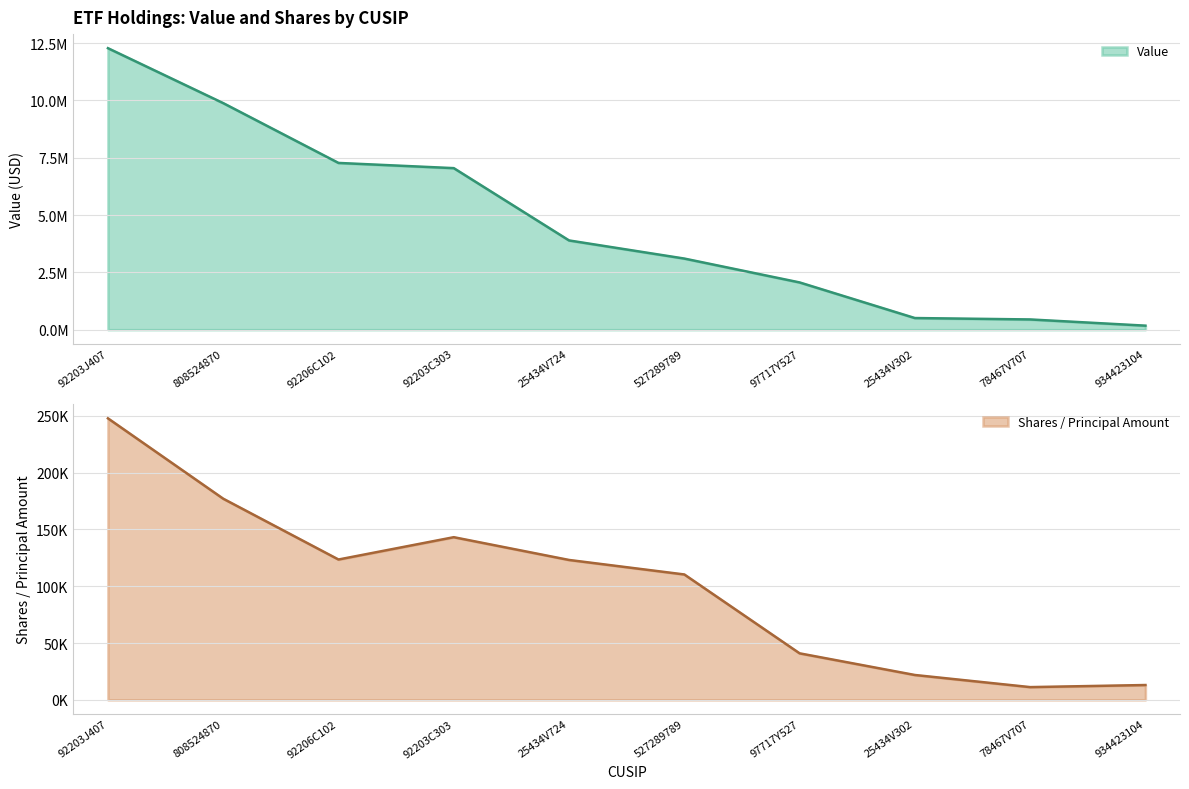

At 92203J407, list the series in order from smallest to largest.

Shares or principal amount, Value